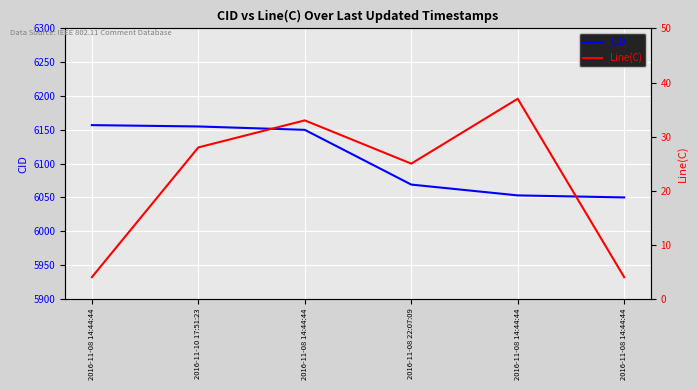

Rank the categories by Line(C) value from highest to lowest.

2016-11-08 14:44:44, 2016-11-08 14:44:44, 2016-11-10 17:51:23, 2016-11-08 22:07:09, 2016-11-08 14:44:44, 2016-11-08 14:44:44